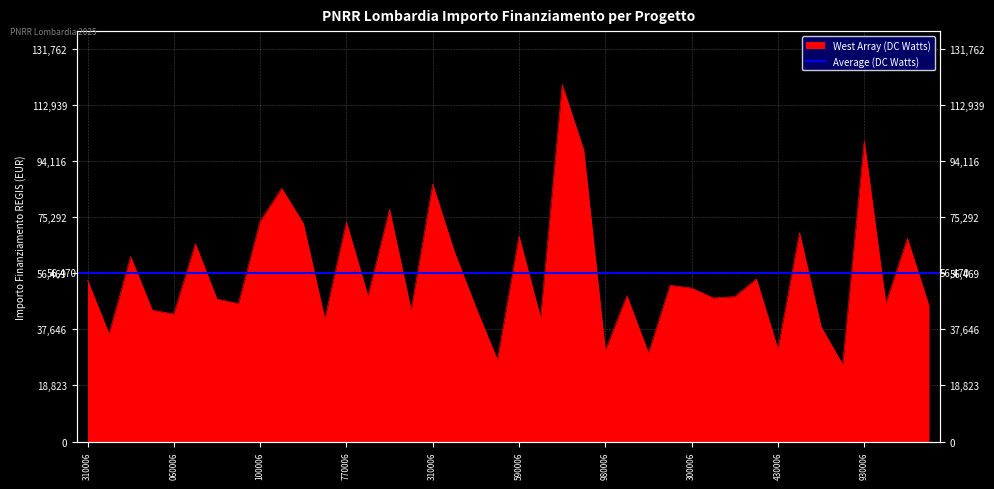

What is the minimum value shown in the chart?

25842.4